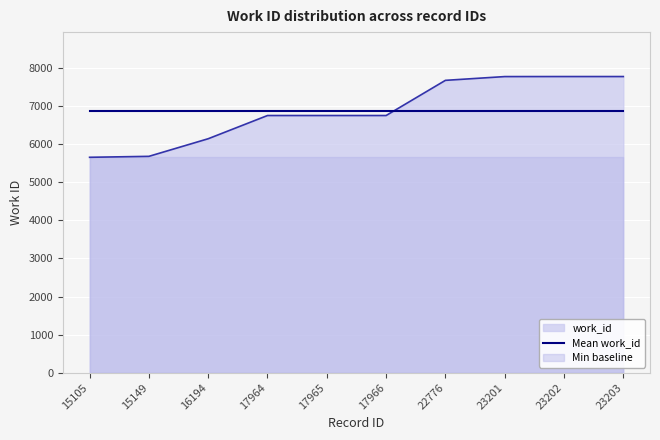

What is the value of the 3rd point from the left?

6140